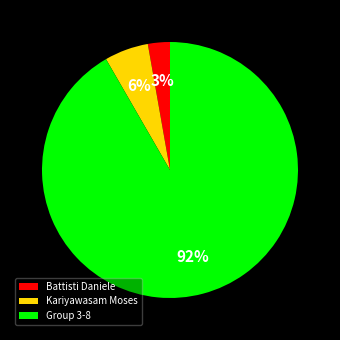

To the nearest percent, what is the average slice percentage?

33%